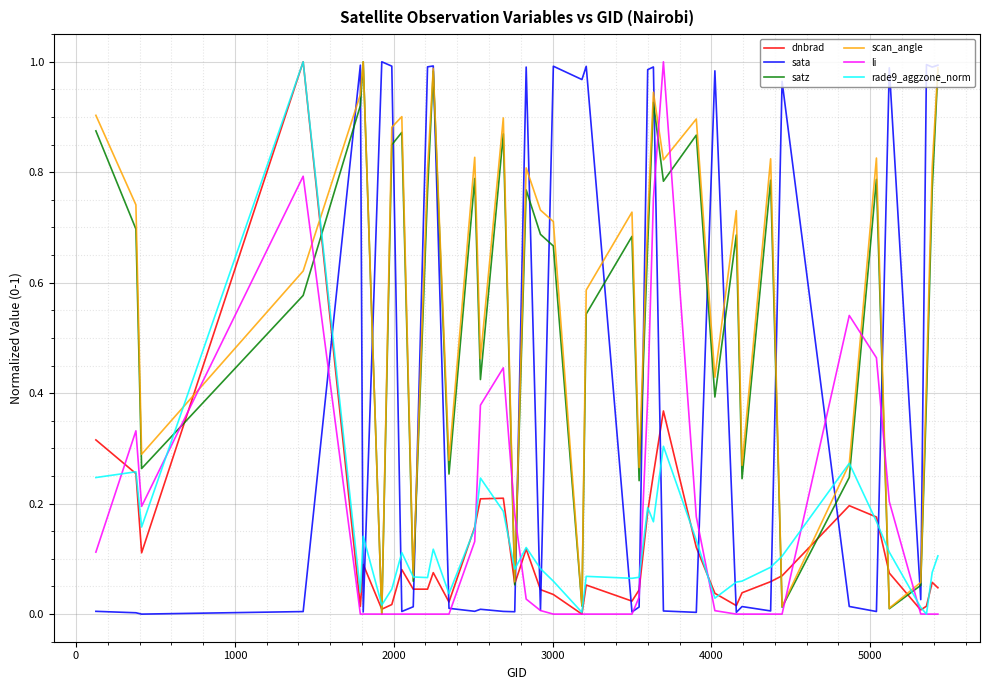

What is the sum of all rade9_aggzone_norm values?

5.3